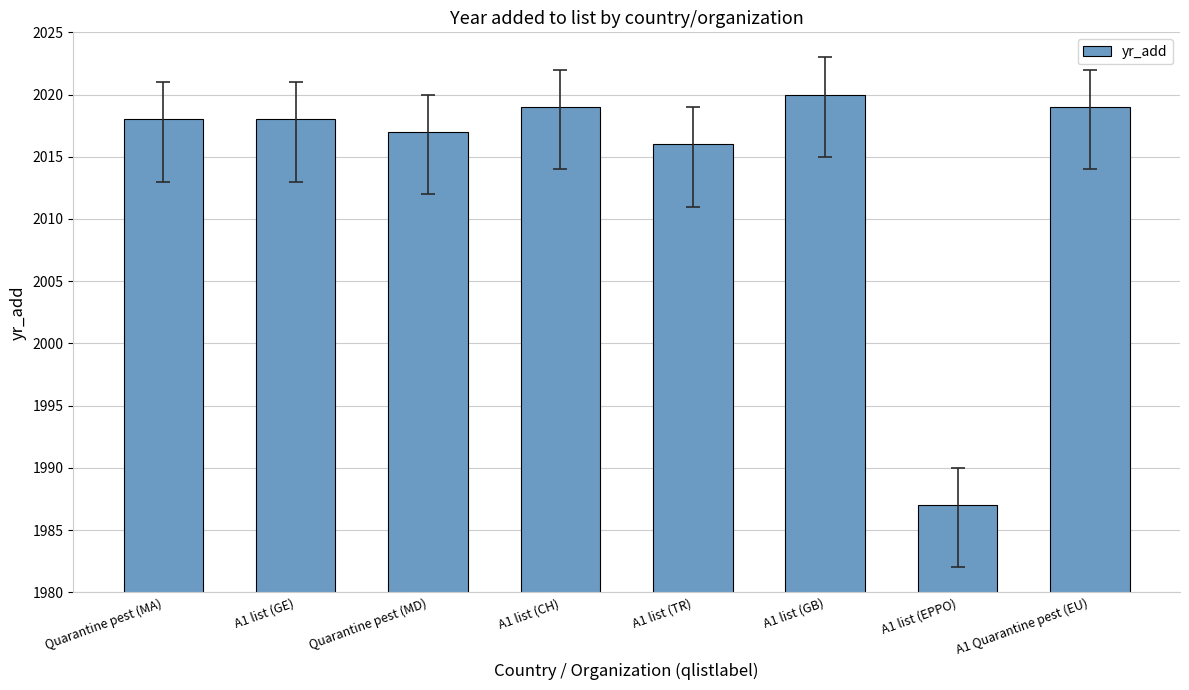

What is the change in value from A1 list (GE) to A1 list (CH)?

+1